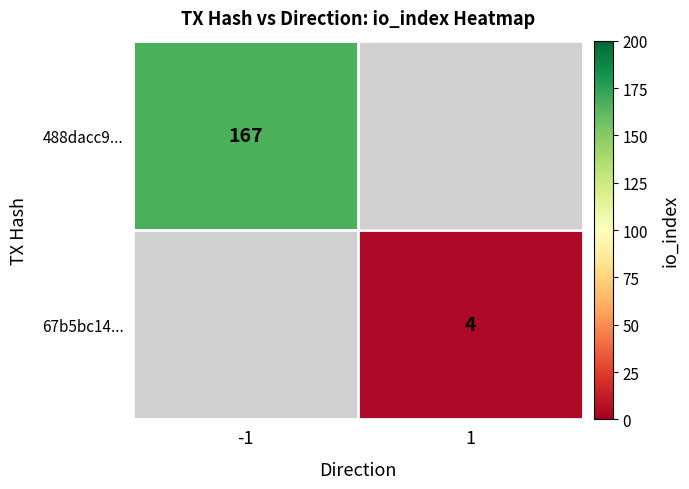

At how many categories does at least one series exceed 133?

1